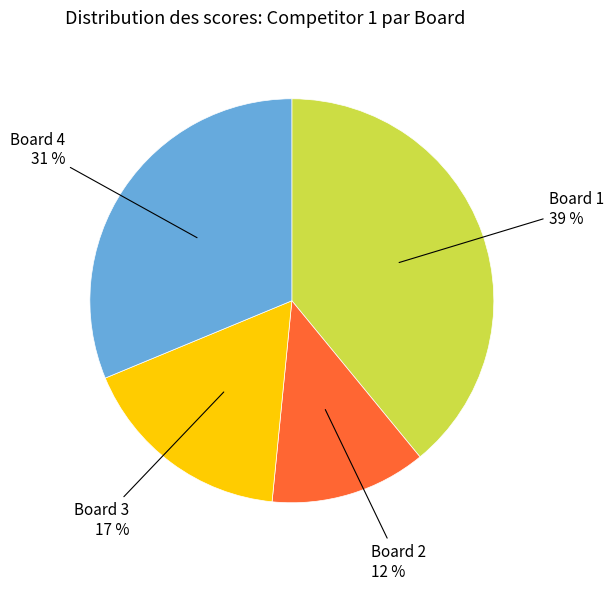

To the nearest percent, what is the difference between the largest and smallest slice percentages?

27%